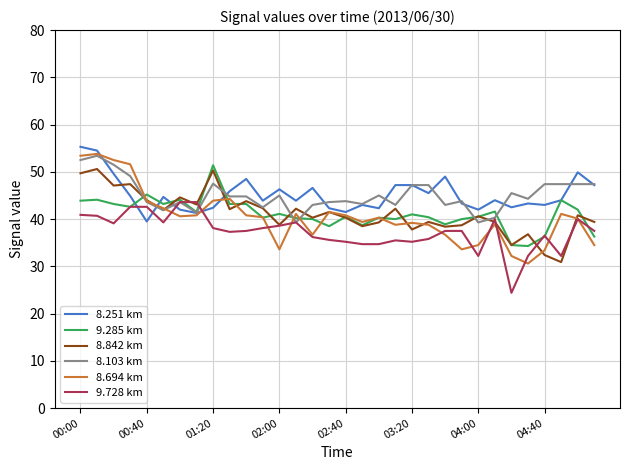

Which series has the widest spread of values?

8.694 km